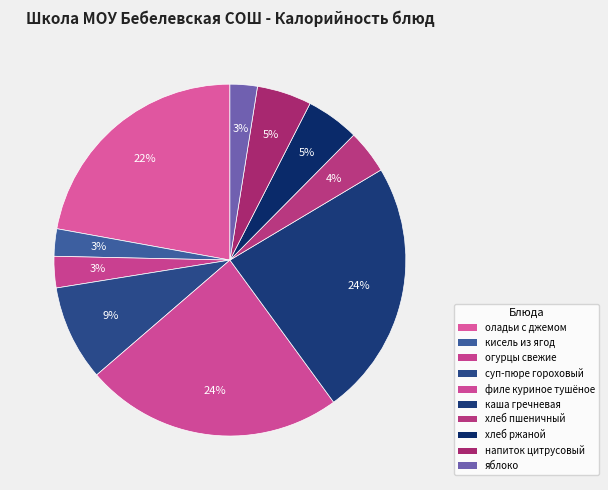

Which category has the smallest portion of the pie?

кисель из ягод